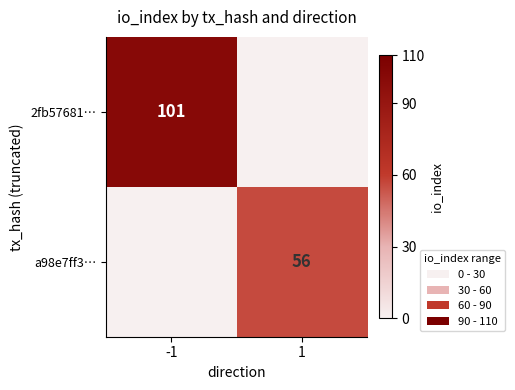

Is the value of a98e7ff3… at 1 greater than the value of 2fb57681… at -1?

No